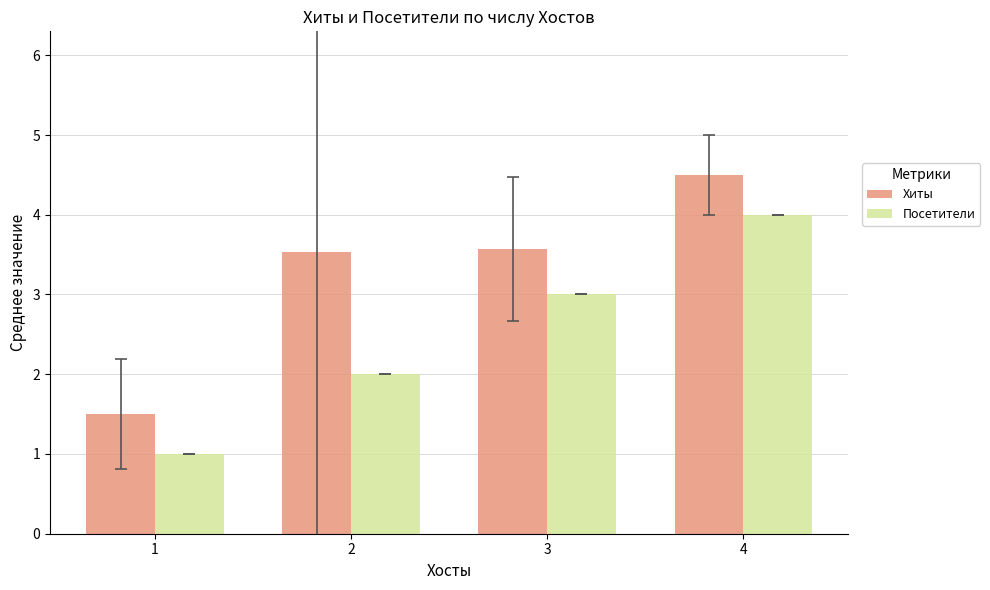

What is the sum of the Посетители values at 3 and 4?

7.0